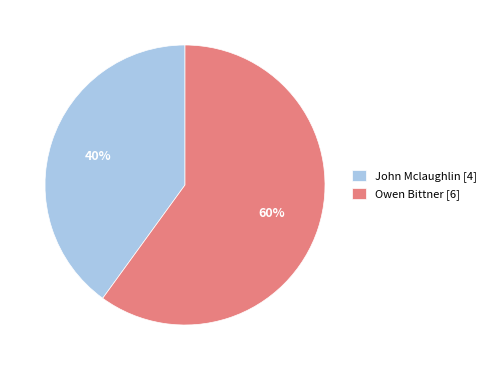

Between Owen Bittner and John Mclaughlin, which is larger?

Owen Bittner